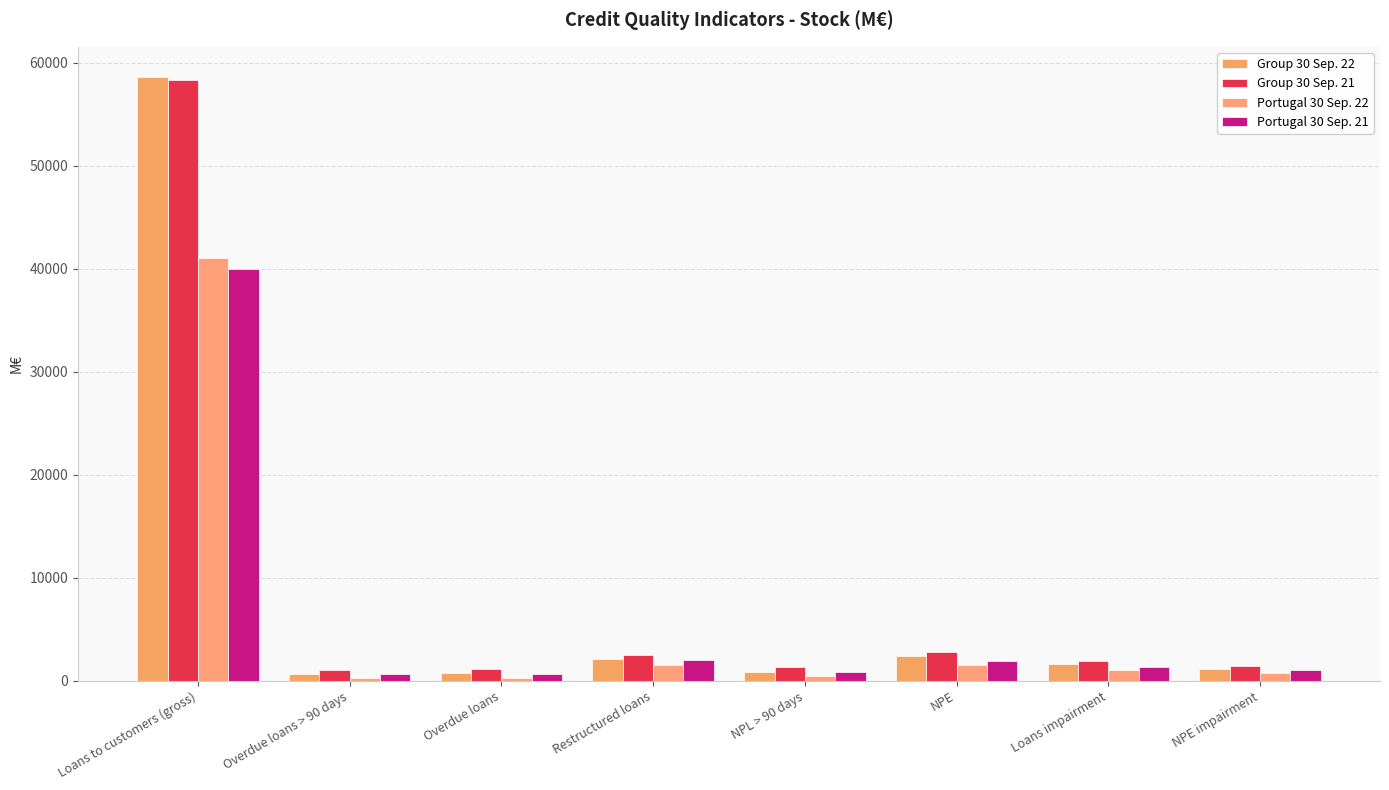

What is the maximum value for Portugal 30 Sep. 22?

41030